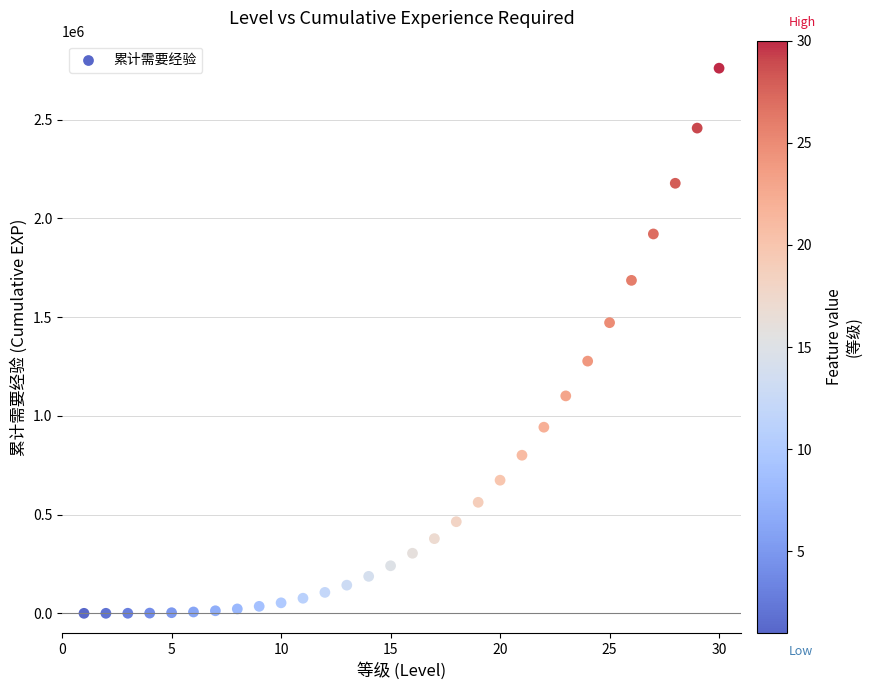

What is the range of Y values (max minus min)?

2760620